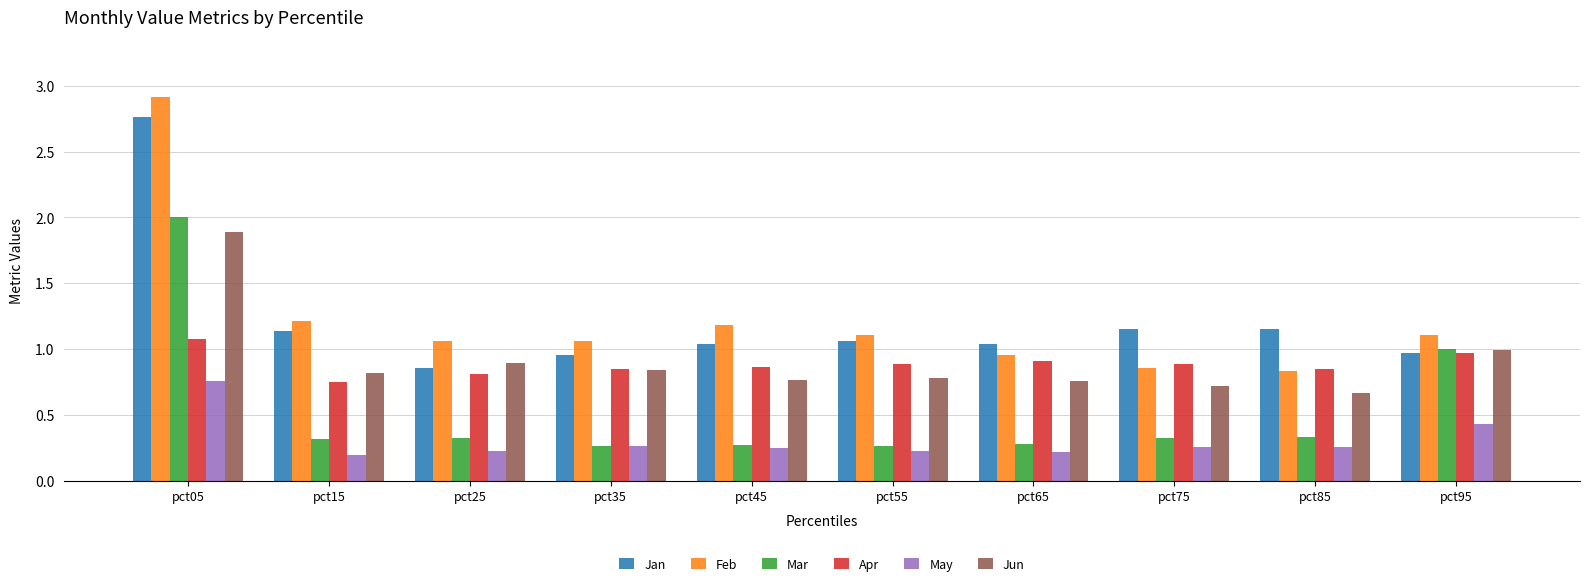

What are all the series names shown in the legend?

Jan, Feb, Mar, Apr, May, Jun